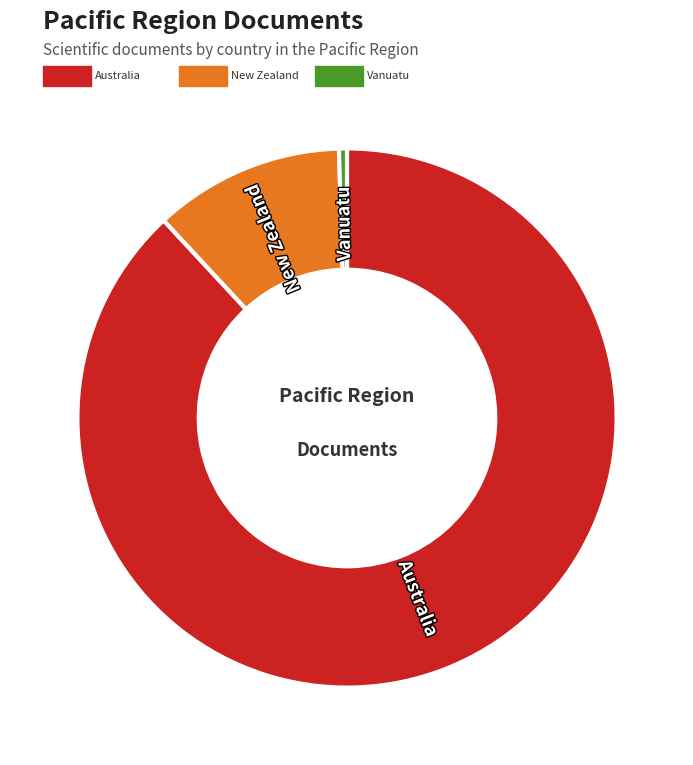

Rank the categories by value from lowest to highest.

Vanuatu, New Zealand, Australia